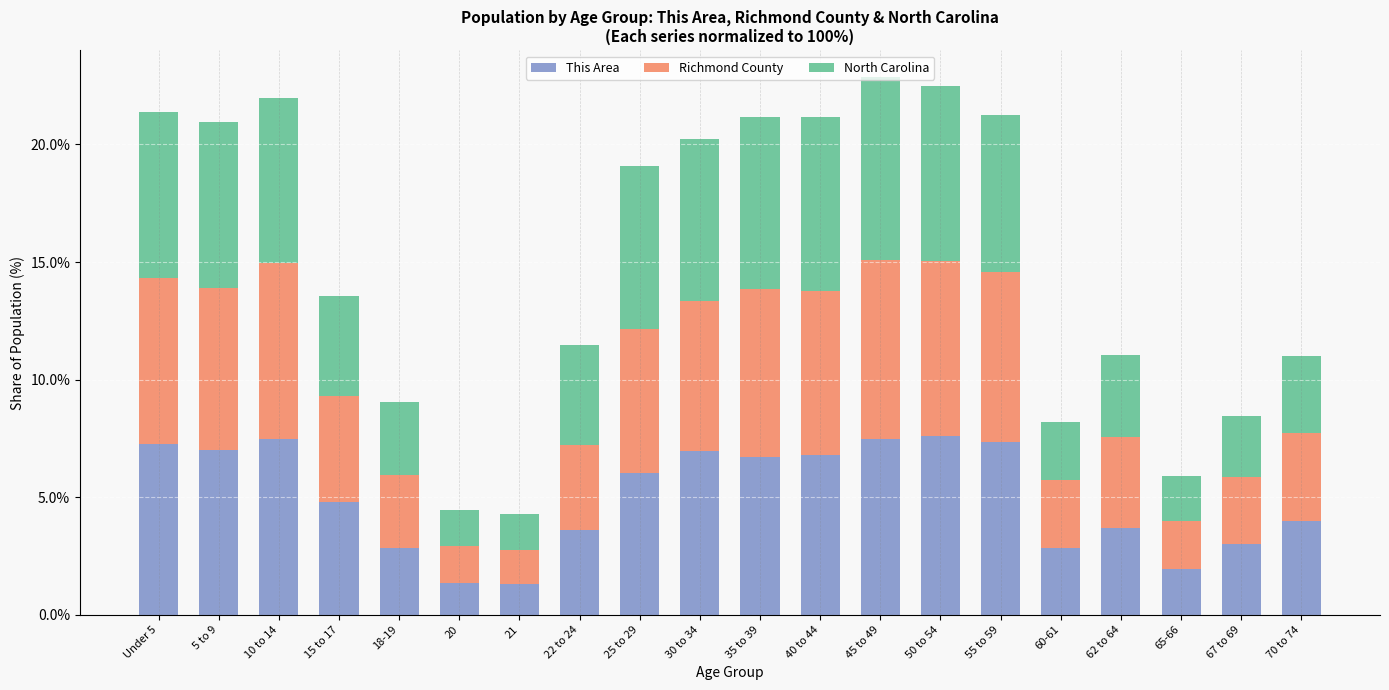

What is the maximum value for This Area?

7.6